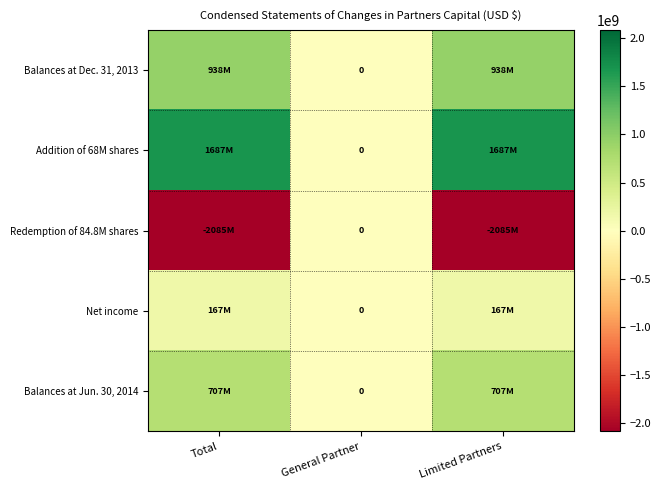

Rank the series by their maximum value, from highest to lowest.

Addition of 68M shares, Balances at Dec. 31, 2013, Balances at Jun. 30, 2014, Net income, Redemption of 84.8M shares